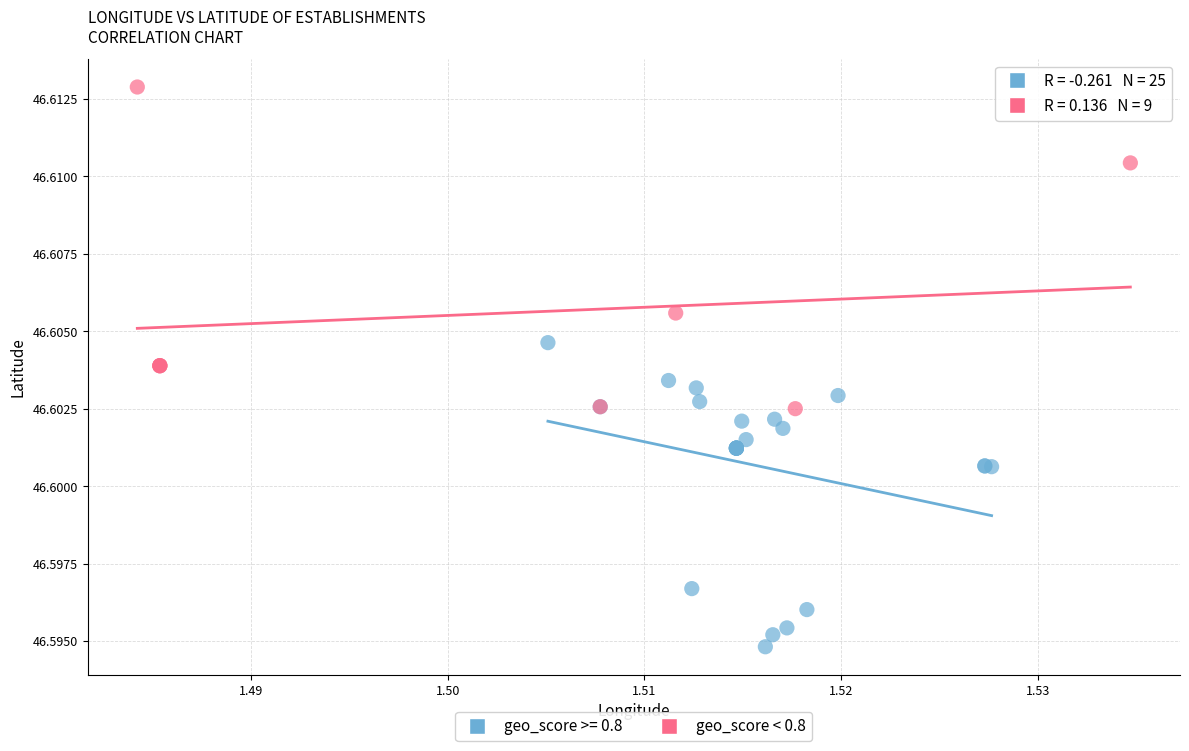

Which series reaches the maximum Y coordinate?

geo_score < 0.8